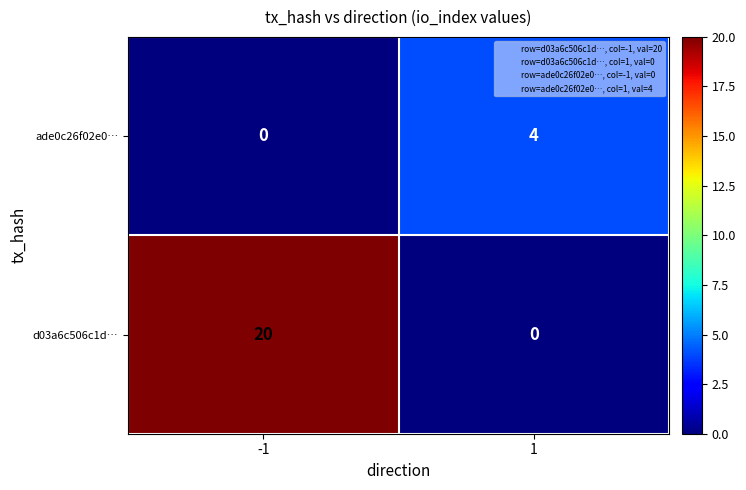

Between -1 and 1, which series saw the biggest shift?

d03a6c506c1d…